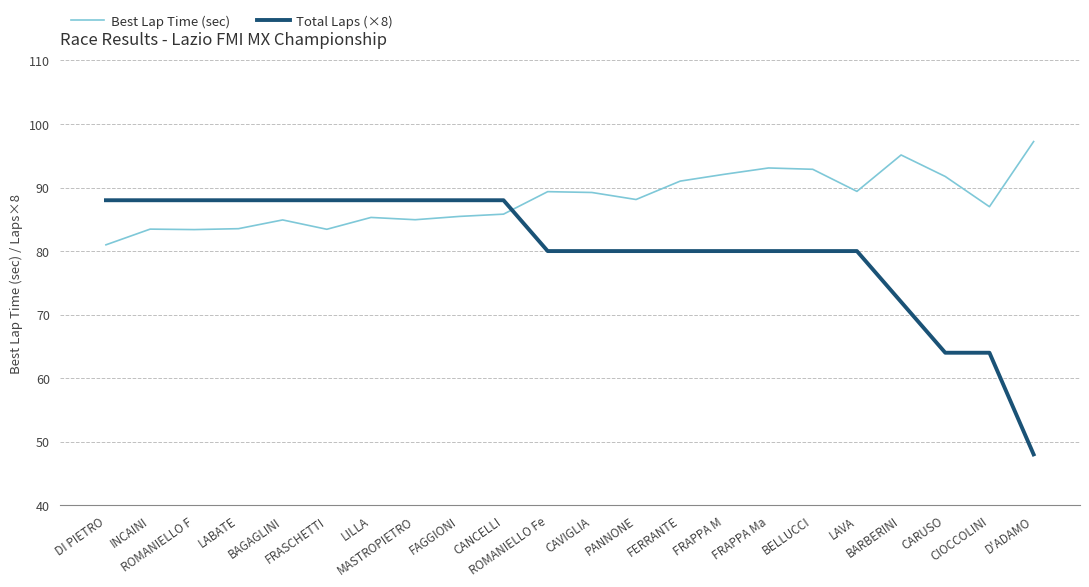

What is the difference between the maximum and minimum values in the Best Lap Time (sec) series?

16.3